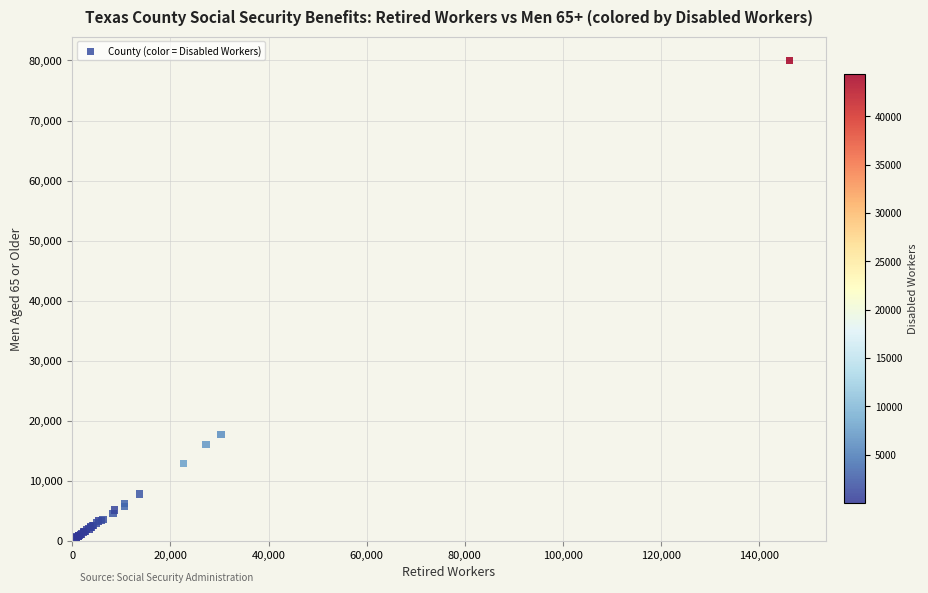

What Y value in the scatter plot is closest to 40030?

17664